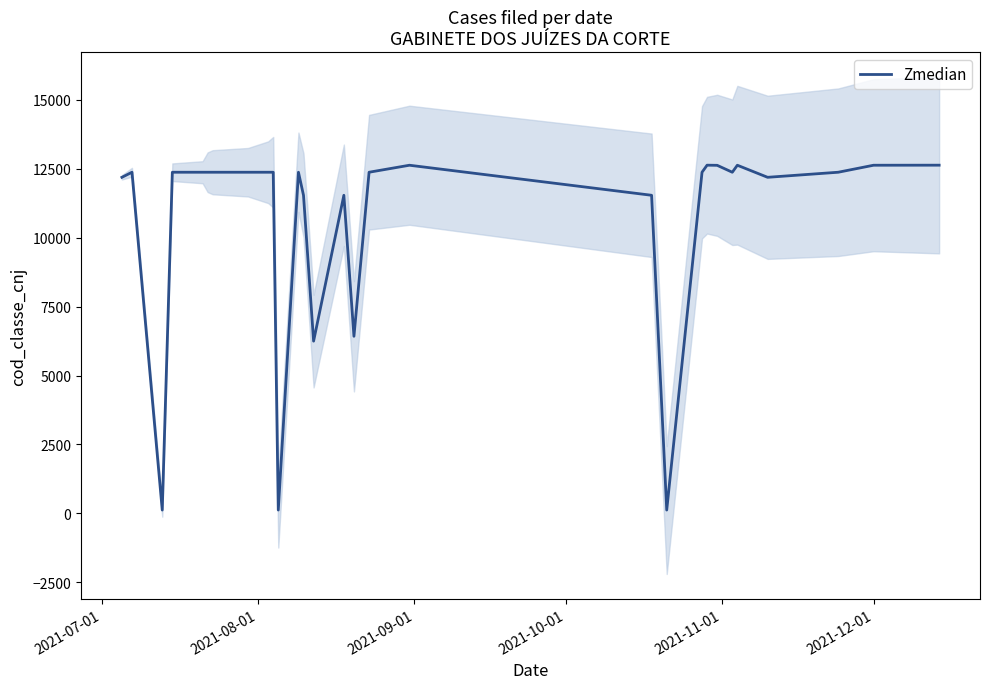

How many interior local valleys (lower than both neighbors) does the data have?

7